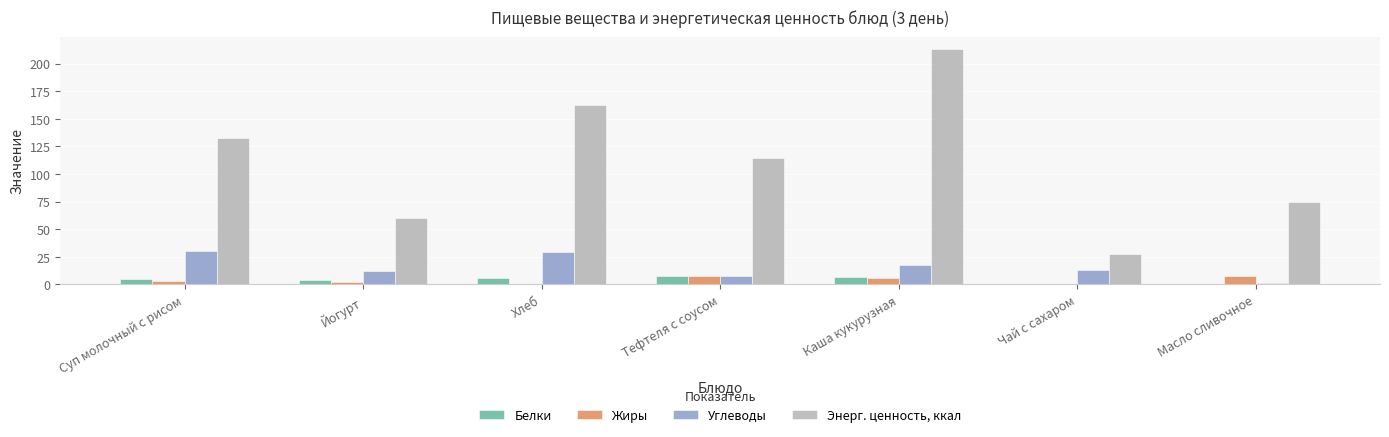

Between Тефтеля с соусом and Каша кукурузная, which series saw the biggest shift?

Энерг. ценность, ккал